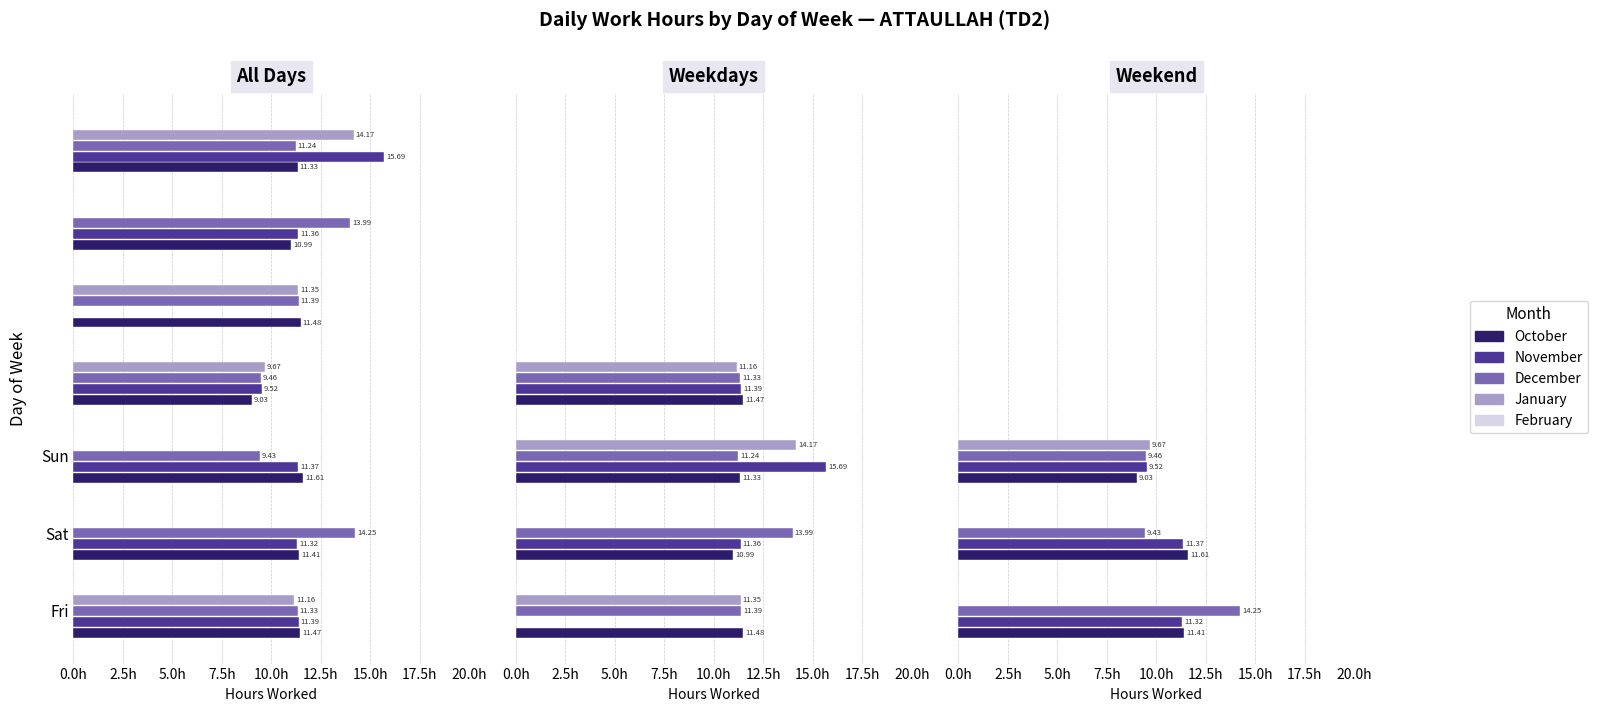

Does the chart contain stacked bars?

No